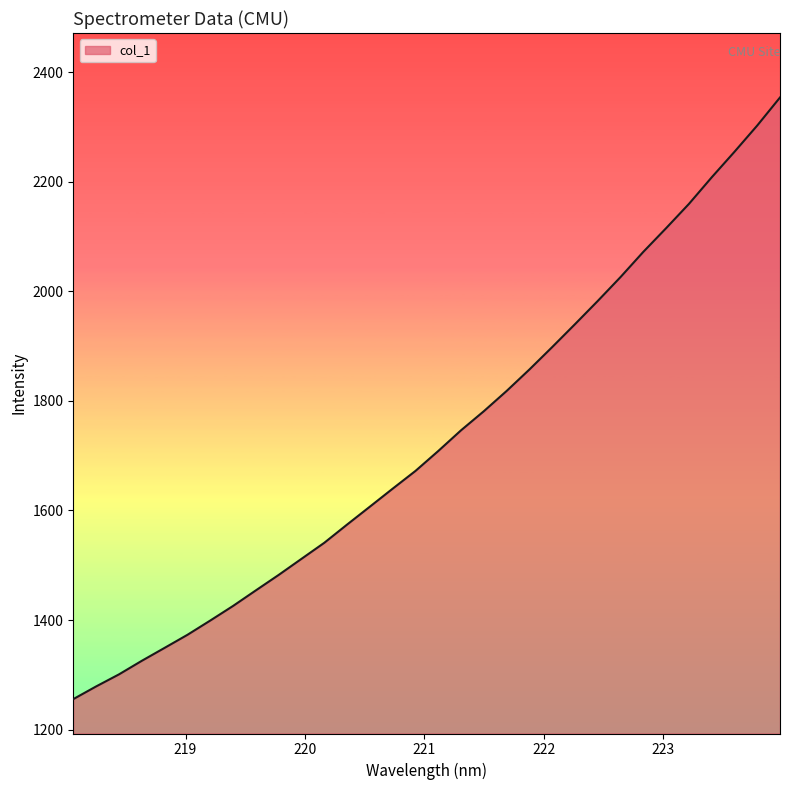

What is the difference between the maximum and minimum values?

1098.7